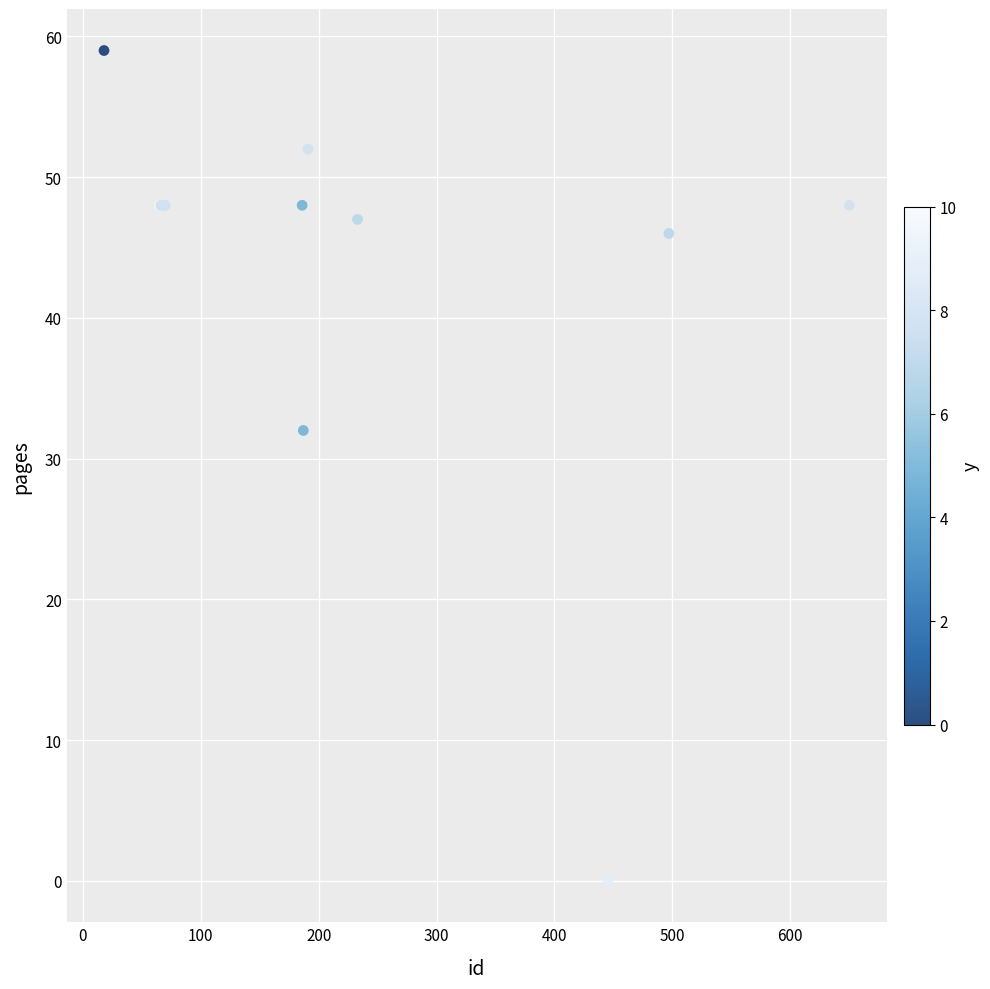

What Y value in the scatter plot is closest to 29?

32